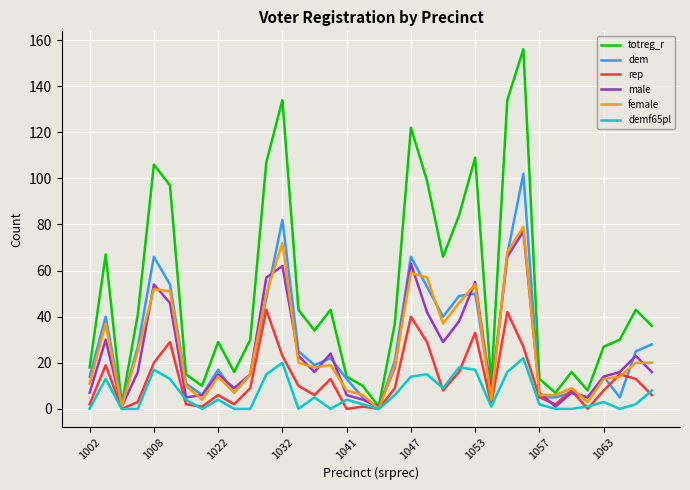

Which category has the highest value in the dem series?

27